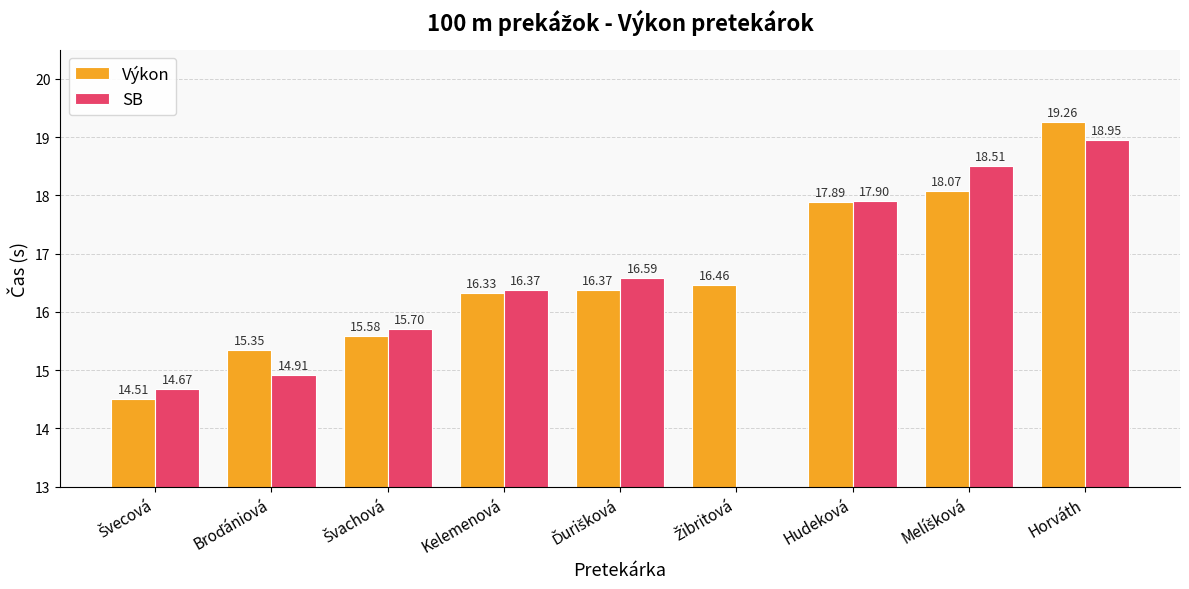

What is the difference between the second highest and minimum values in the Výkon series?

3.6